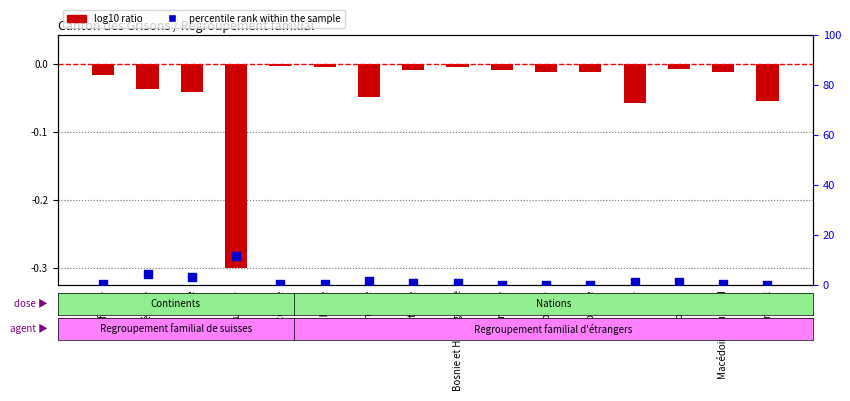

At how many categories does at least one series exceed 1?

6